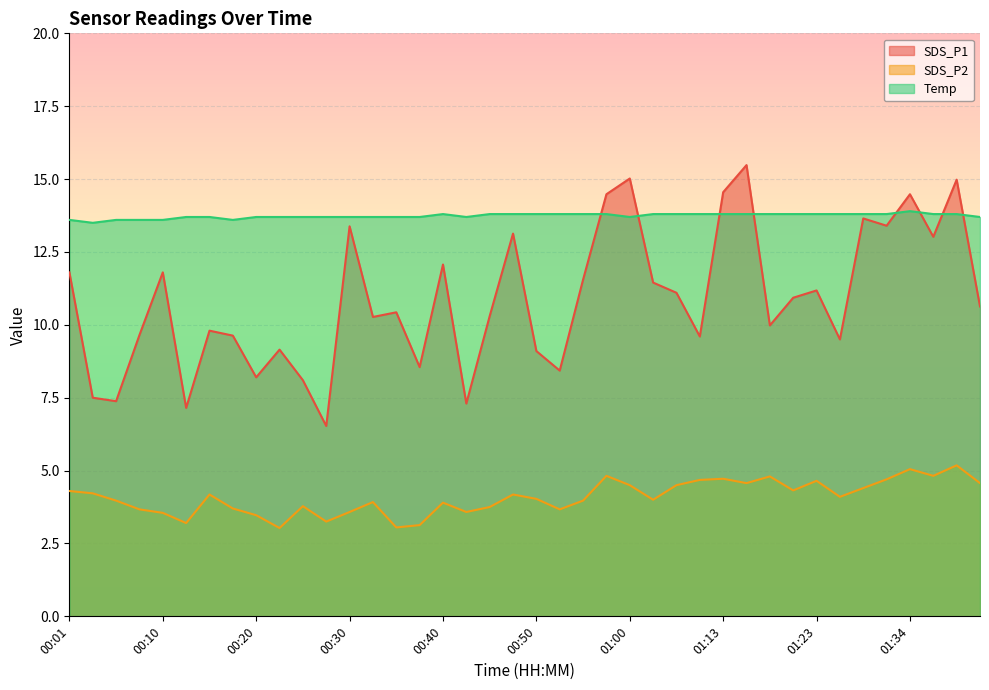

Where is SDS_P1 nearest to the value 11?

01:21